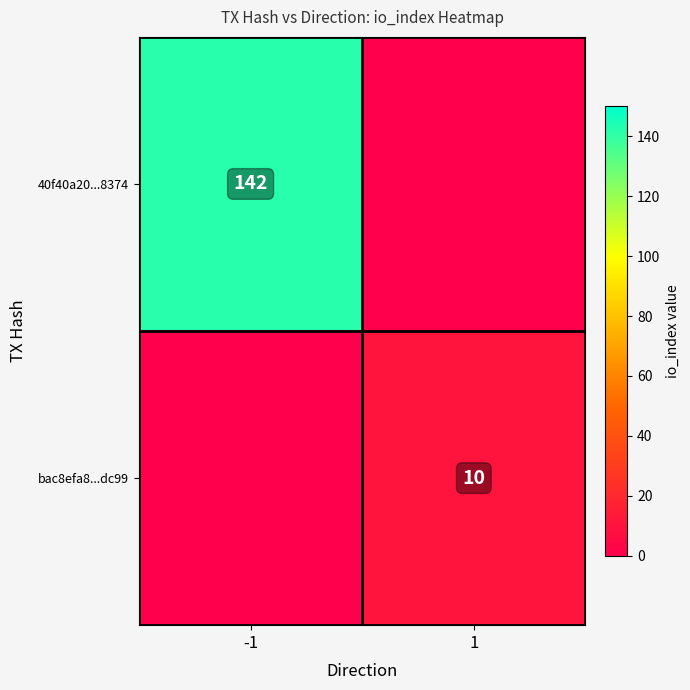

The bac8efa8...dc99 series shows 10 at 1. True or false?

True